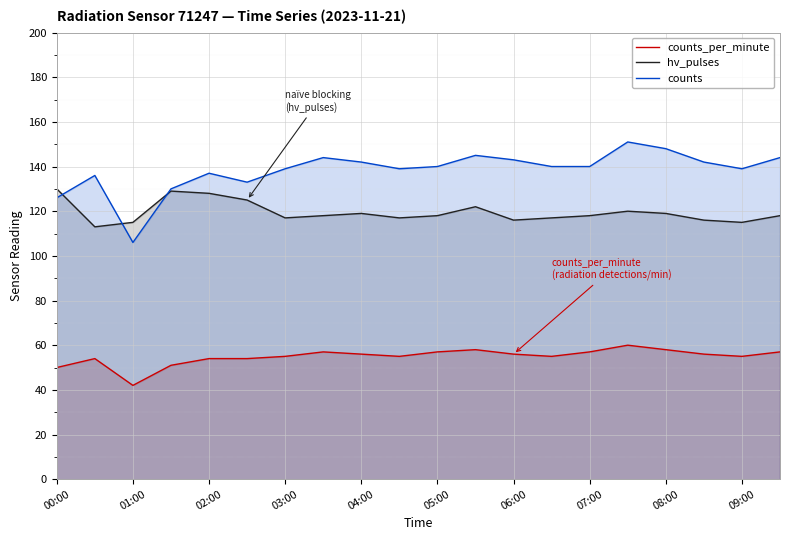

List the series in order of their overall mean, lowest first.

counts_per_minute, hv_pulses, counts